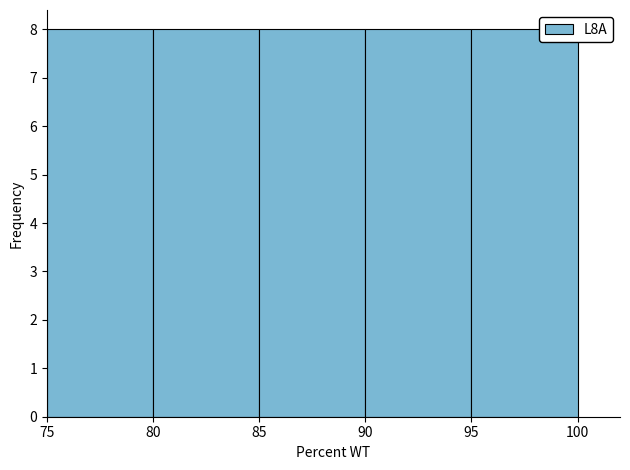

How tall is the bar that spans 75 to 80 on the x-axis? The values are not printed on the chart, so give them approximately, as read against the axis.

8